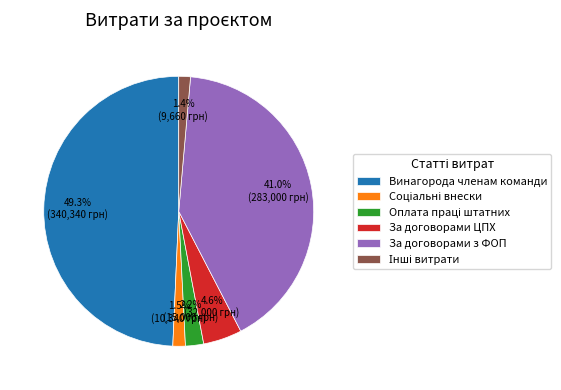

How many slices are in this pie chart?

6